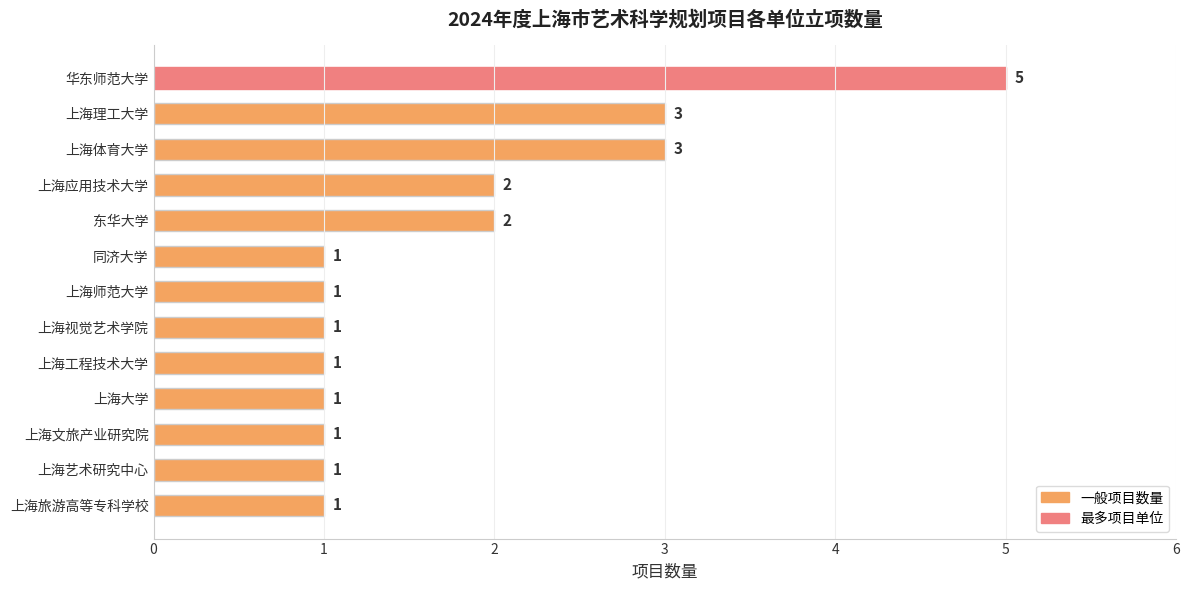

Which has a higher value, 上海应用技术大学 or 上海师范大学?

上海应用技术大学